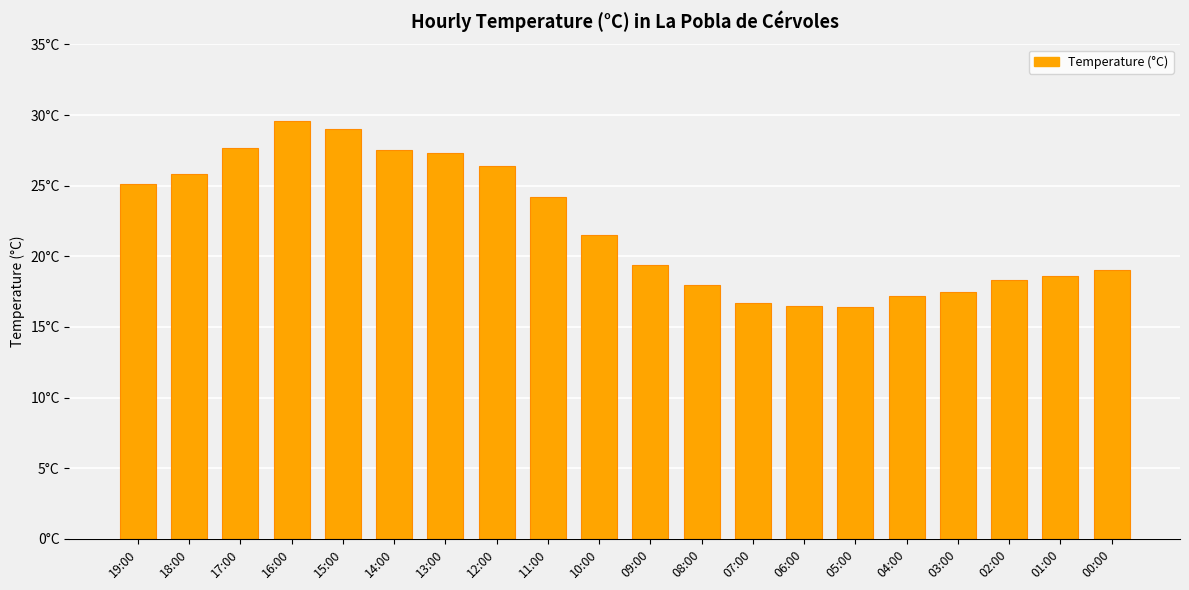

Reading right to left, extract all data points from this chart.

00:00=19.0	01:00=18.6	02:00=18.3	03:00=17.5	04:00=17.2	05:00=16.4	06:00=16.5	07:00=16.7	08:00=18.0	09:00=19.4	10:00=21.5	11:00=24.2	12:00=26.4	13:00=27.3	14:00=27.5	15:00=29.0	16:00=29.6	17:00=27.7	18:00=25.8	19:00=25.1